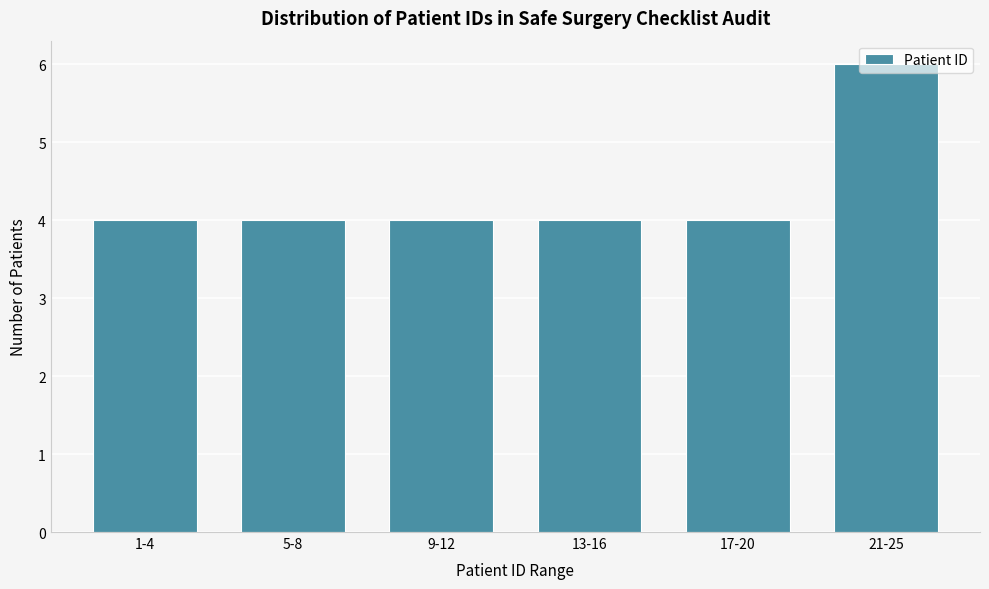

What is the change in value from 5-8 to 21-25?

+2